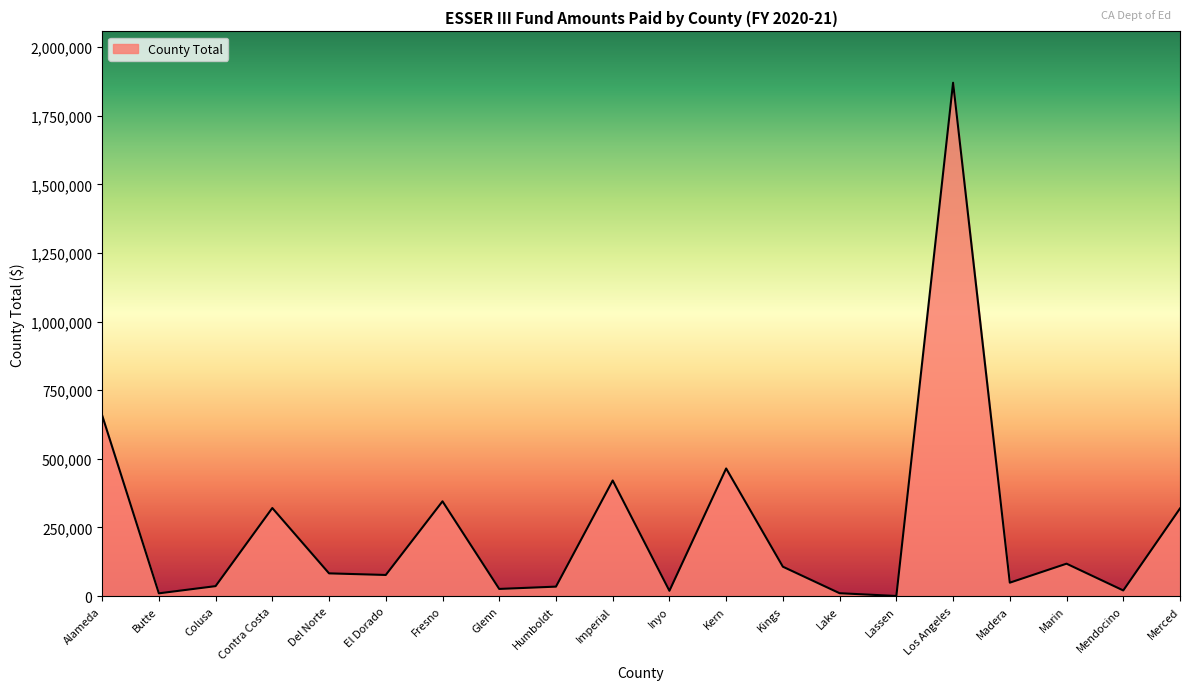

The value at Los Angeles is 3221525. True or false?

False